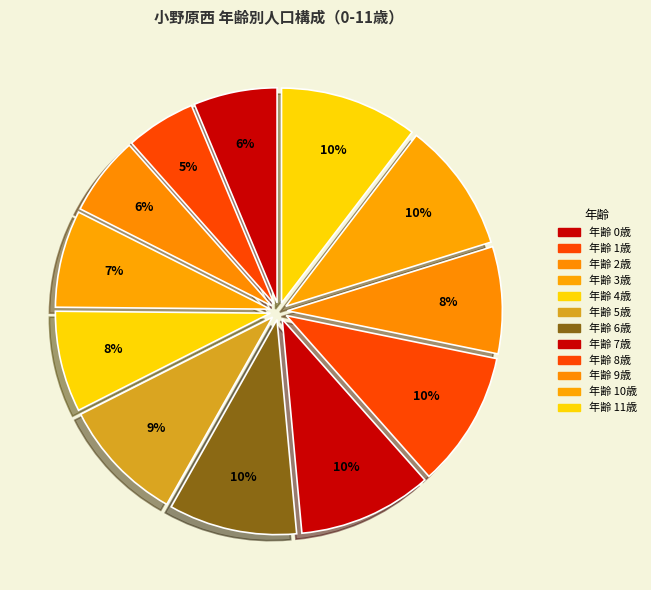

How many segments does this pie chart have?

12